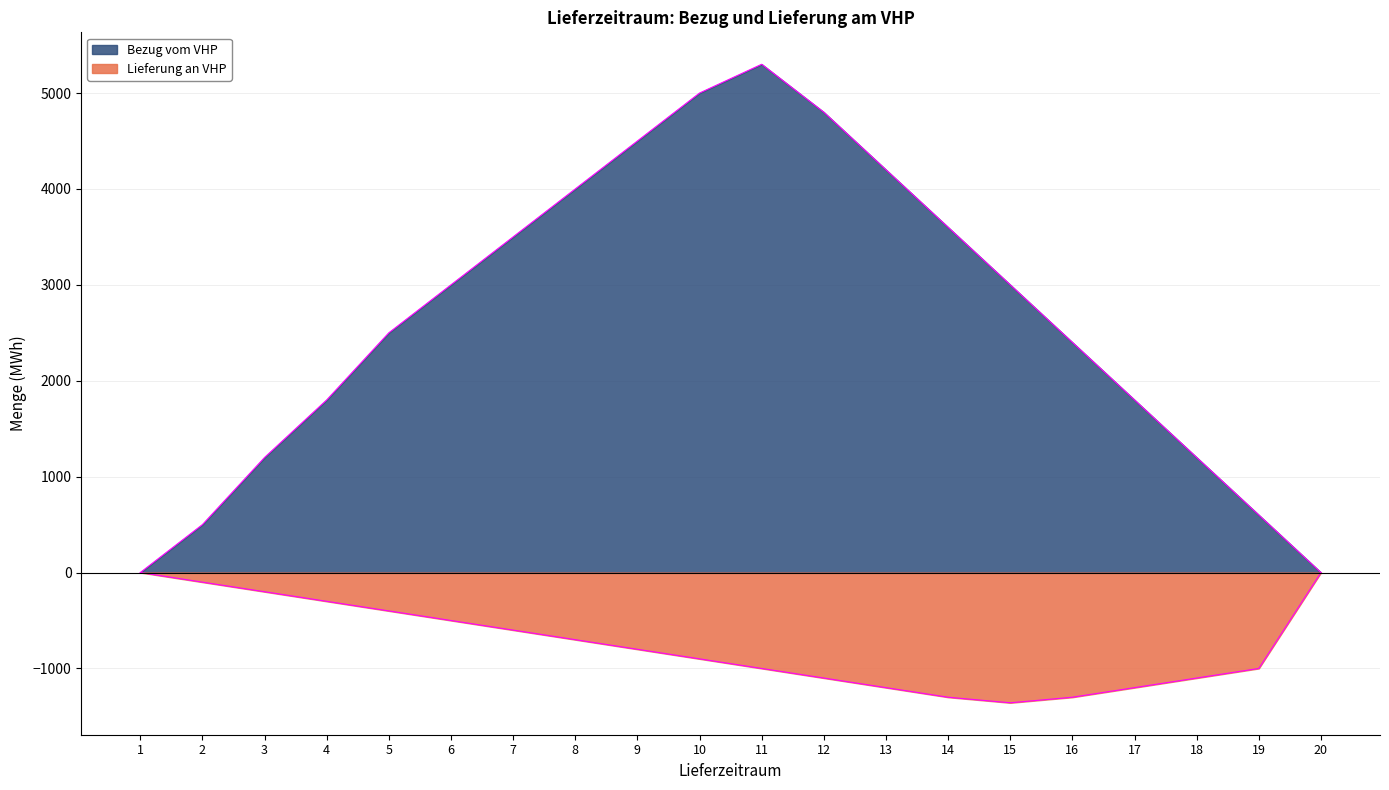

What is the sum of the Lieferung an VHP values at 4 and 20?

-300